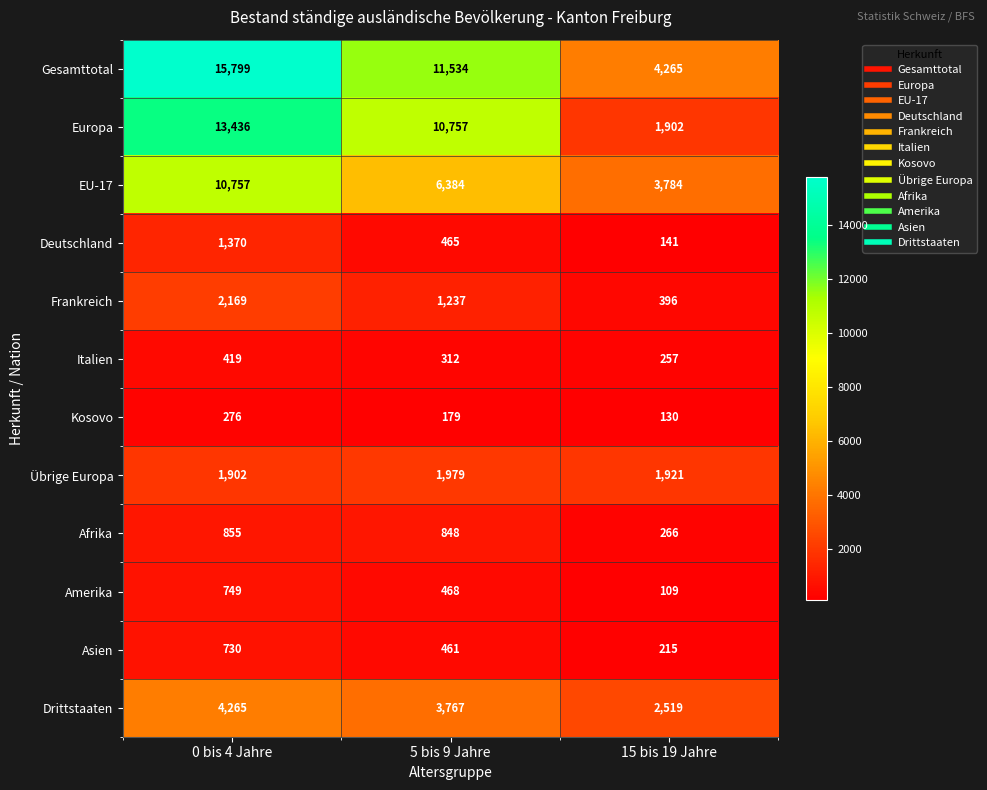

What is the difference between the second highest and minimum values in the Kosovo series?

49